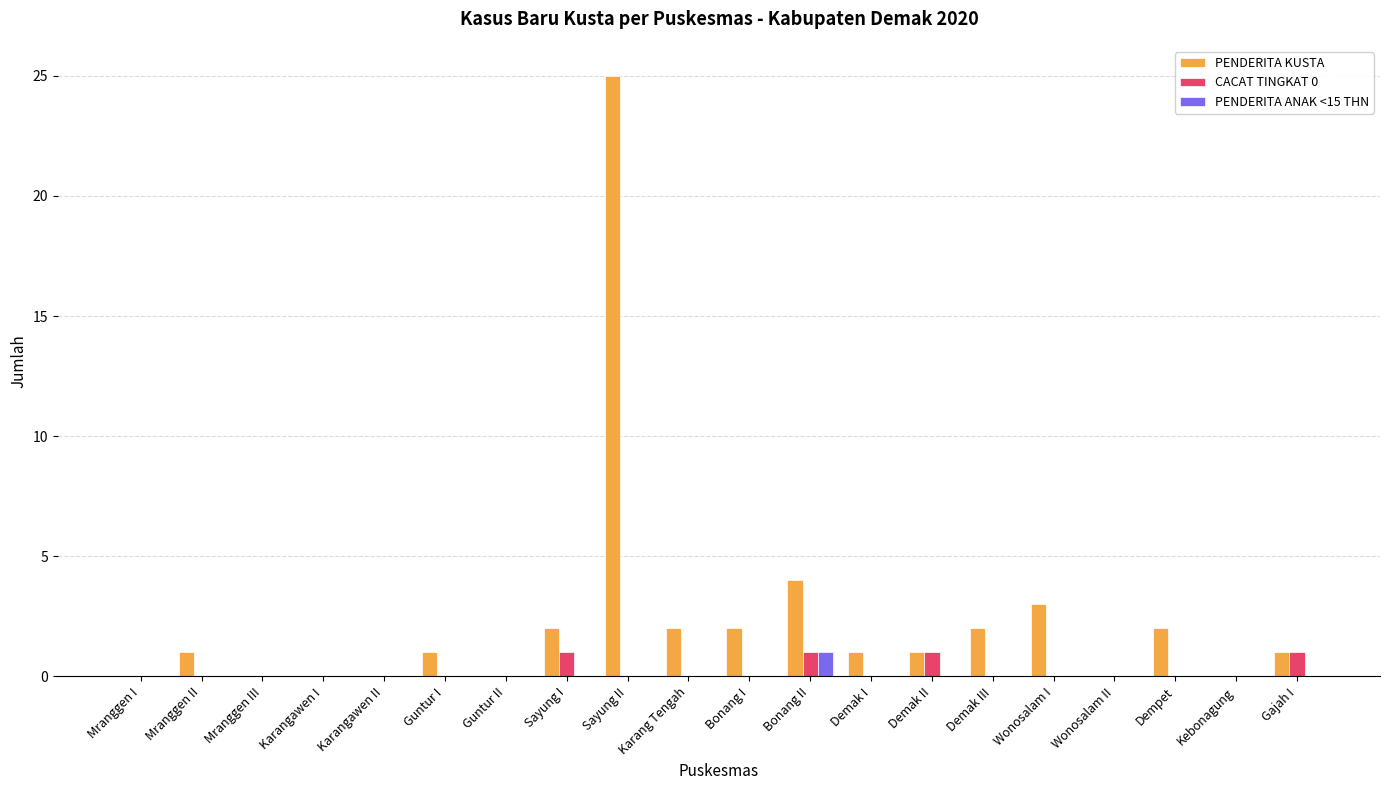

Which label corresponds to the largest value in the chart?

Sayung II